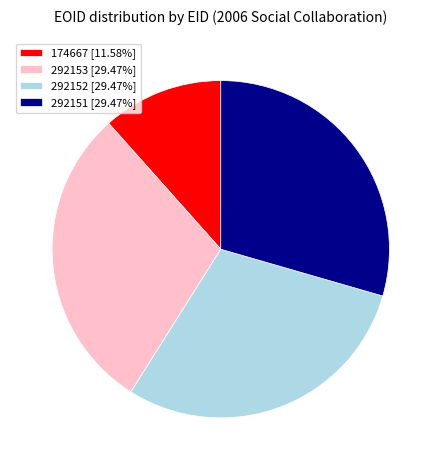

Count the number of slices in the pie.

4